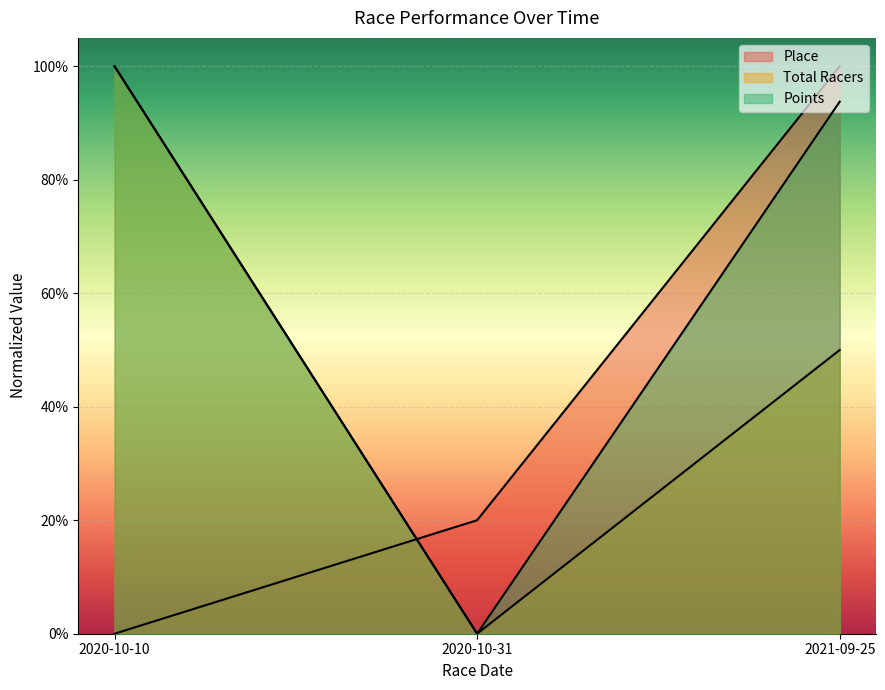

At which label does Points reach its minimum?

2020-10-31